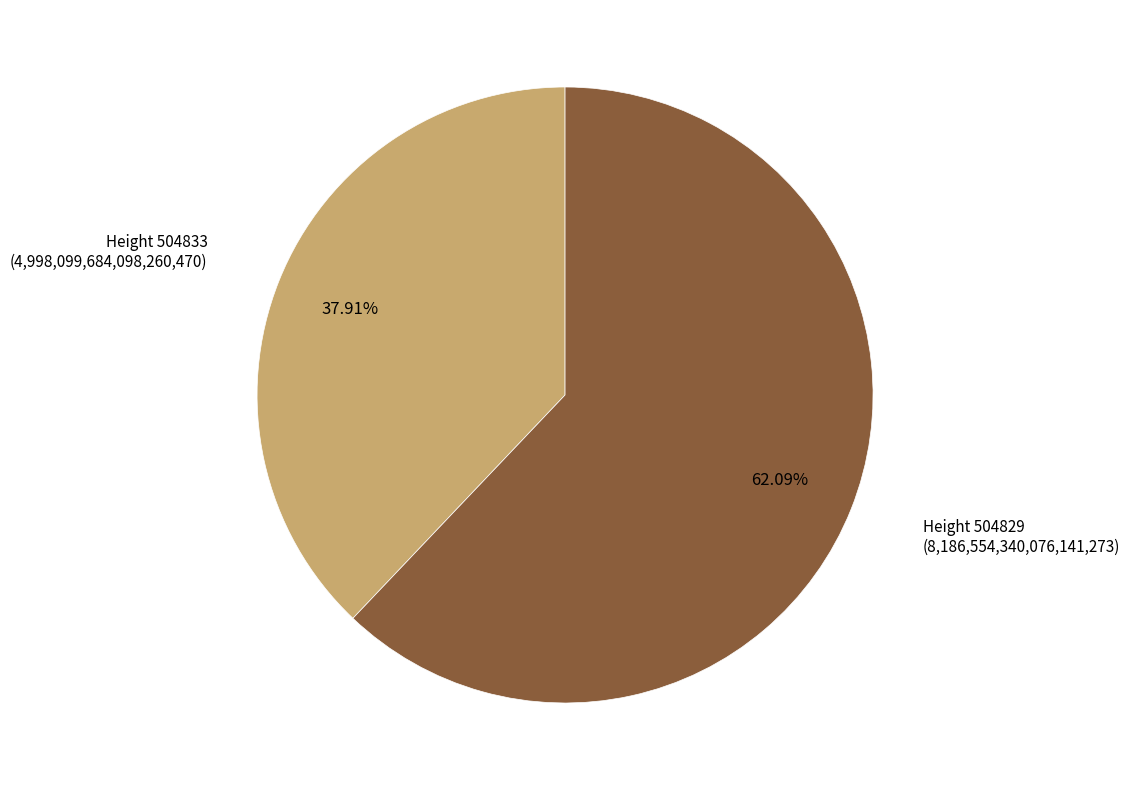

Is there a majority slice in this chart?

Yes